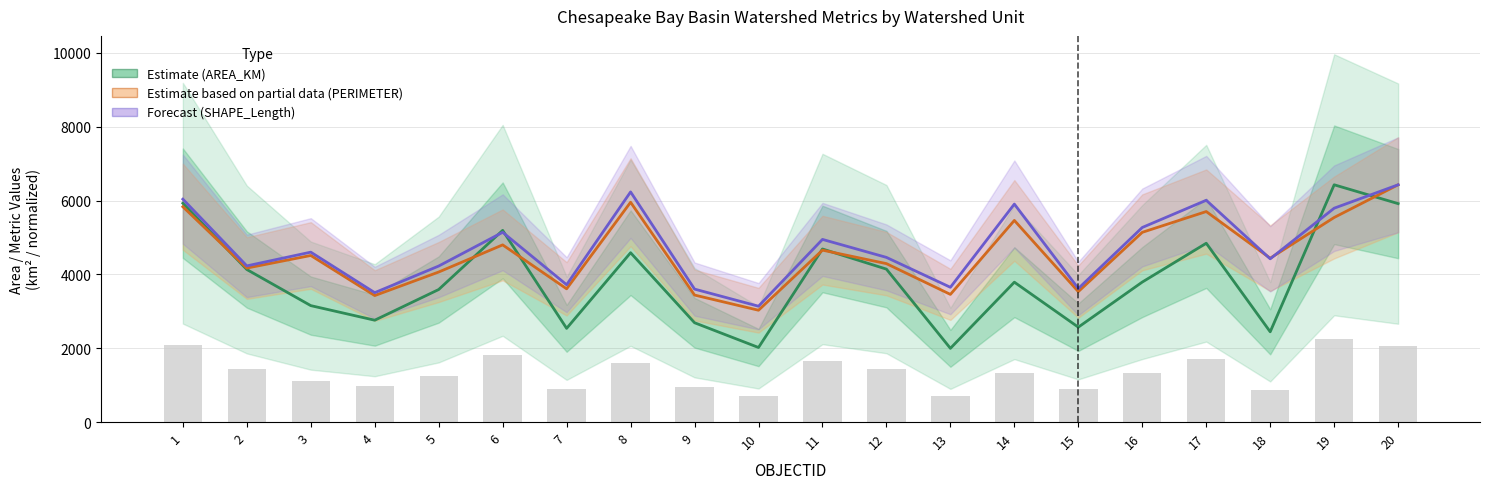

What is the value of the Estimate (AREA_KM) bar at the 6th from the left?

5192.3